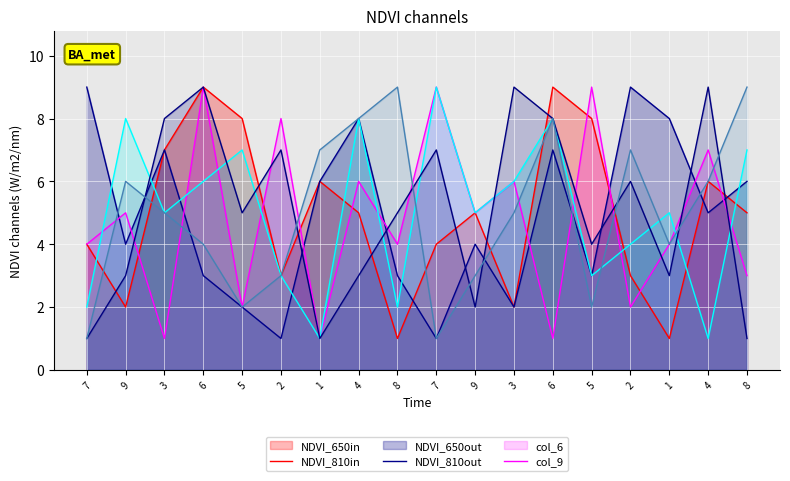

True or false: col_8 and col_9 intersect in this chart.

True